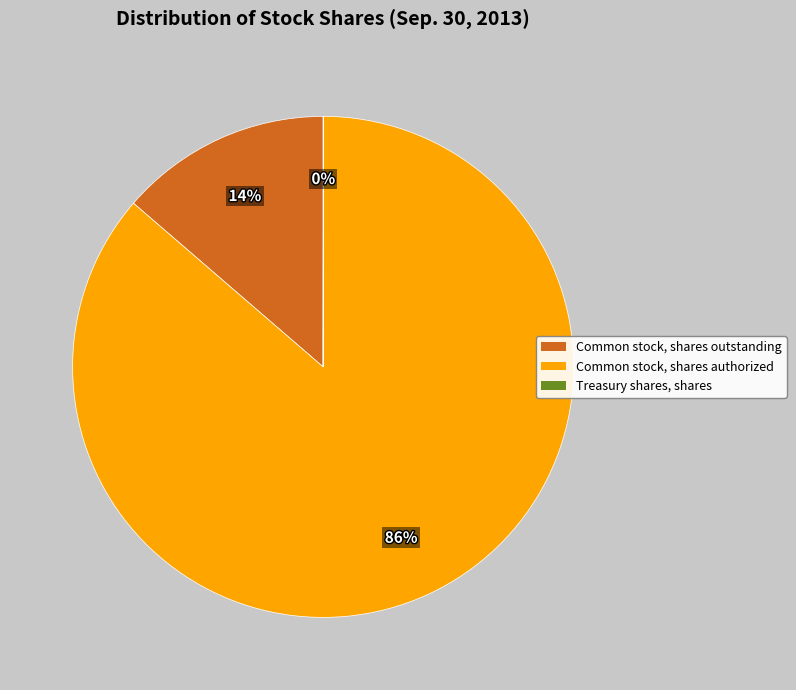

Is it true that Common stock, shares authorized is 77% of the pie?

False